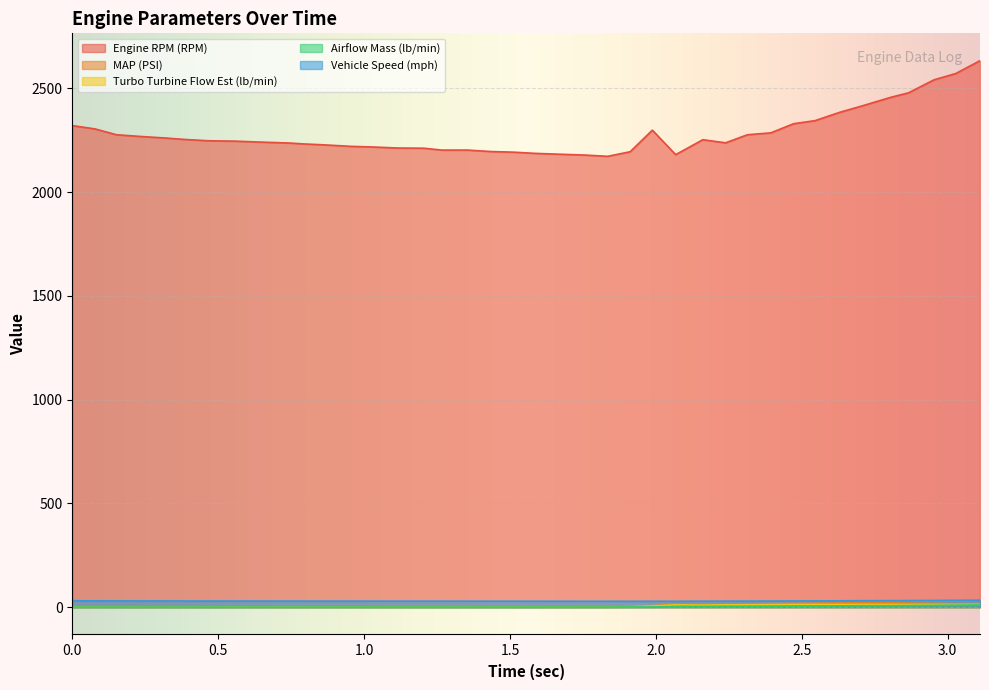

Which series has the largest range (max minus min)?

Engine RPM (RPM)